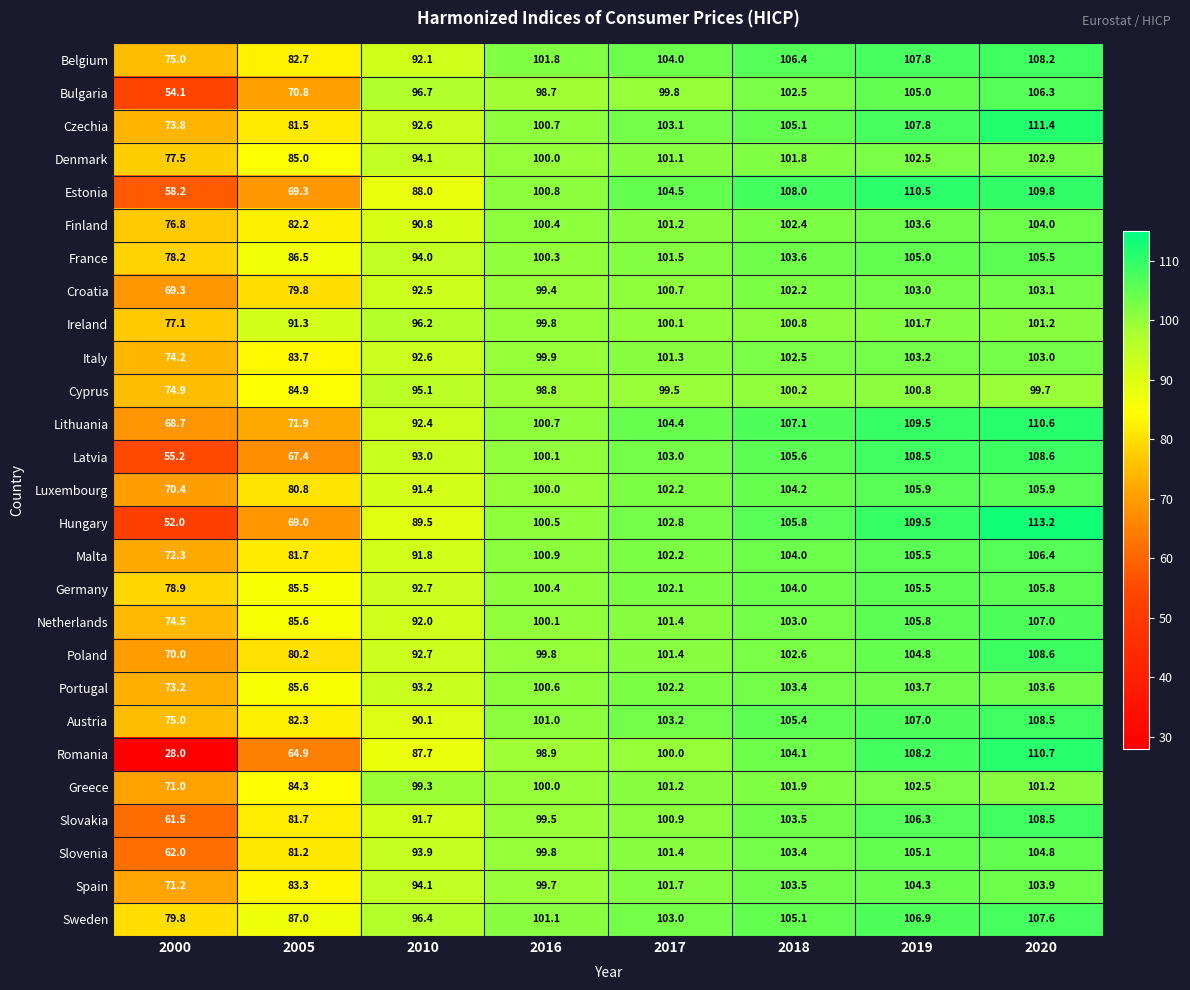

What is the sum of the Cyprus values at 2019 and 2010?

195.9